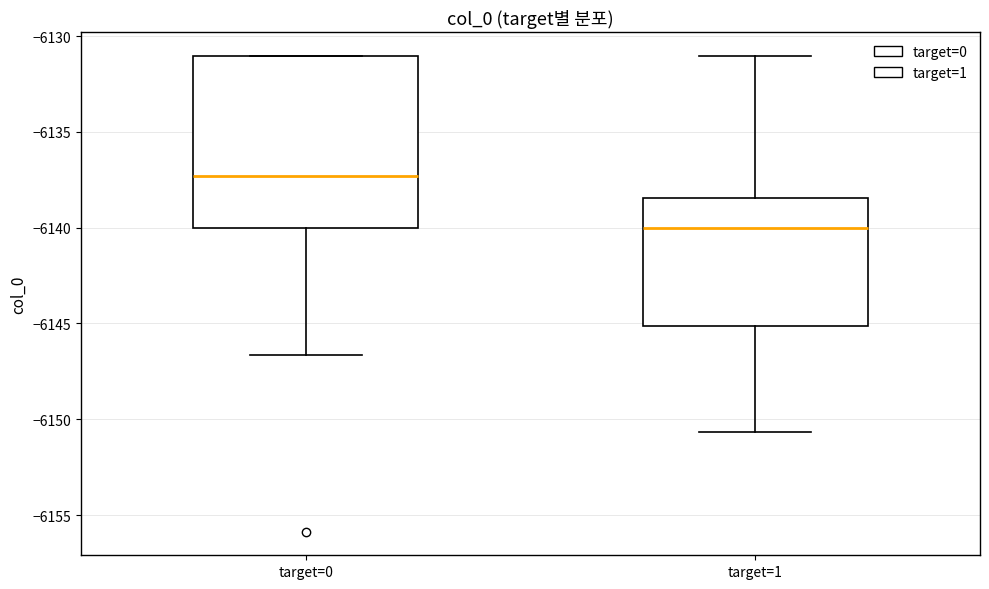

Which box is the tallest, from its lower edge to its upper edge?

target=0